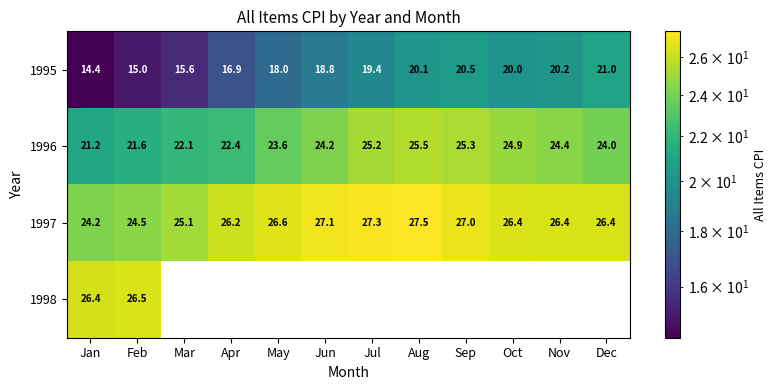

What is the sum of all 1995 values?

219.9